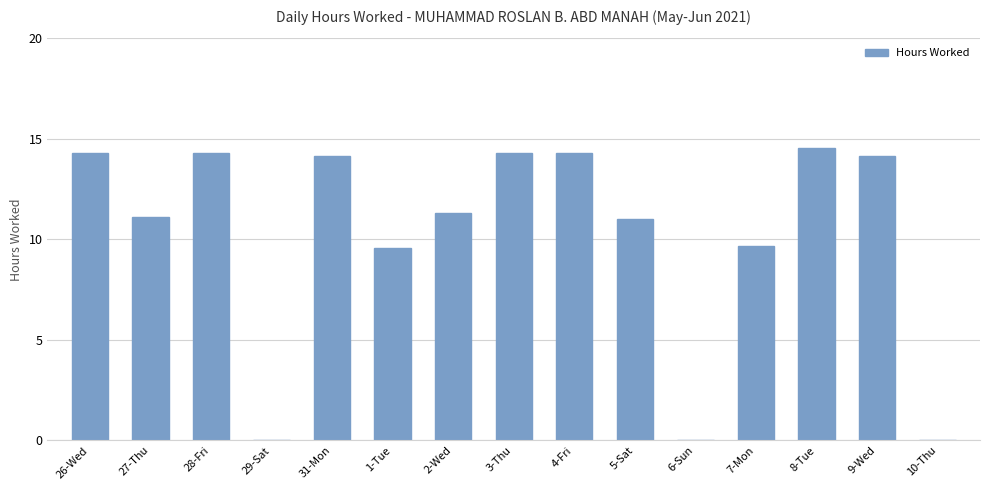

The value at 1-Tue is 9.6. True or false?

True